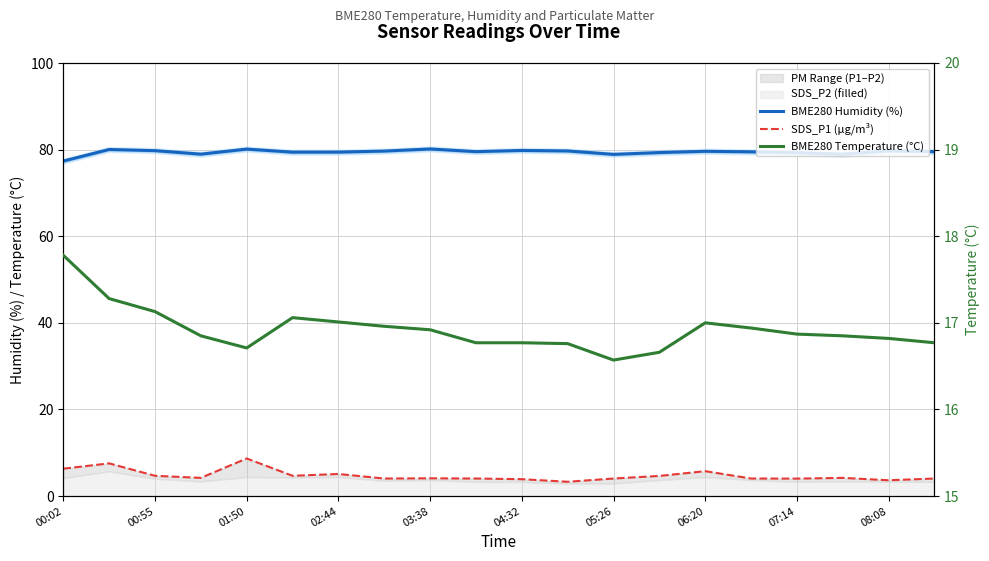

Reading right to left, what are all the values shown in this chart?

BME280 Humidity (%): 79.5	79.7	79.0	79.3	79.5	79.6	79.3	78.9	79.7	79.8	79.5	80.2	79.7	79.4	79.4	80.1	79.0	79.8	80.0	77.3
SDS_P1 (µg/m³): 4.0	3.6	4.2	4.0	4.0	5.8	4.7	4.0	3.3	3.9	4.0	4.1	4.0	5.1	4.7	8.7	4.2	4.7	7.5	6.3
BME280 Temperature (°C): 16.8	16.8	16.9	16.9	16.9	17.0	16.7	16.6	16.8	16.8	16.8	16.9	17.0	17.0	17.1	16.7	16.9	17.1	17.3	17.8